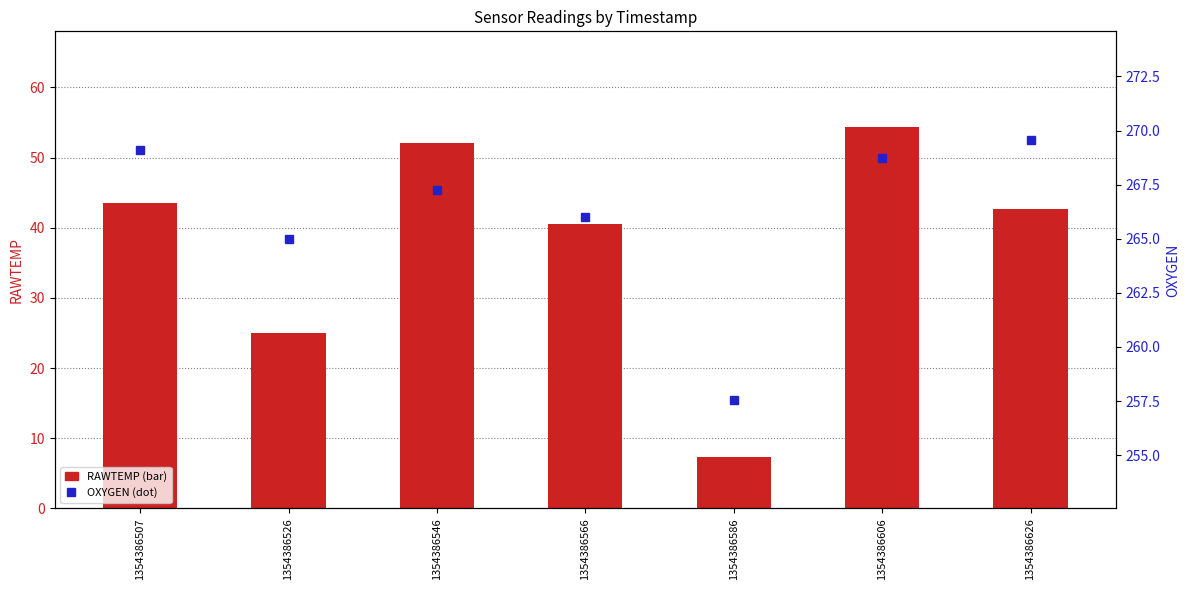

How many values in the OXYGEN series exceed 267?

4